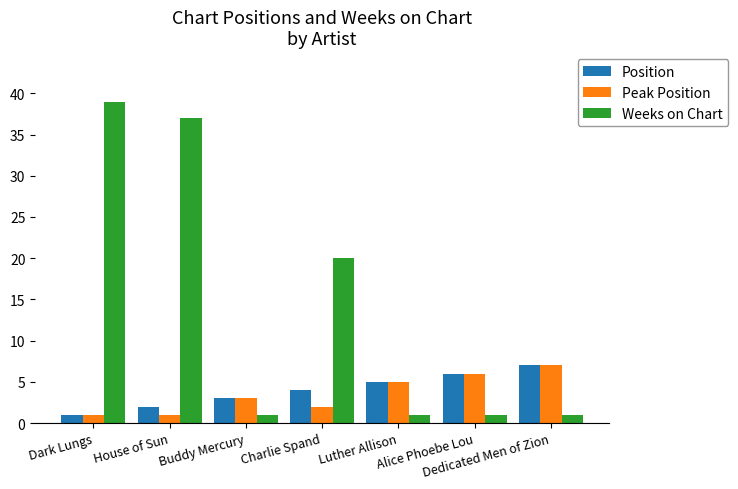

What are all the series names shown in the legend?

Position, Peak Position, Weeks on Chart